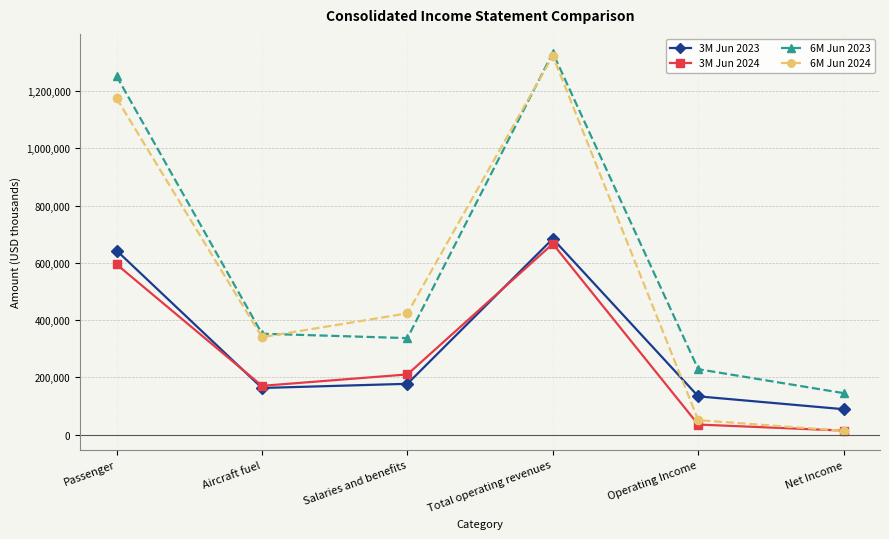

Reading left to right, extract all data points from this chart.

3M Jun 2023: Passenger=642747	Aircraft fuel=162611	Salaries and benefits=177170	Total operating revenues=683810	Operating Income=133429	Net Income=88469
3M Jun 2024: Passenger=594499	Aircraft fuel=170060	Salaries and benefits=209942	Total operating revenues=666283	Operating Income=34897	Net Income=13699
6M Jun 2023: Passenger=1252023	Aircraft fuel=352157	Salaries and benefits=336793	Total operating revenues=1333497	Operating Income=228253	Net Income=144618
6M Jun 2024: Passenger=1174434	Aircraft fuel=340147	Salaries and benefits=423269	Total operating revenues=1322688	Operating Income=50344	Net Income=12780